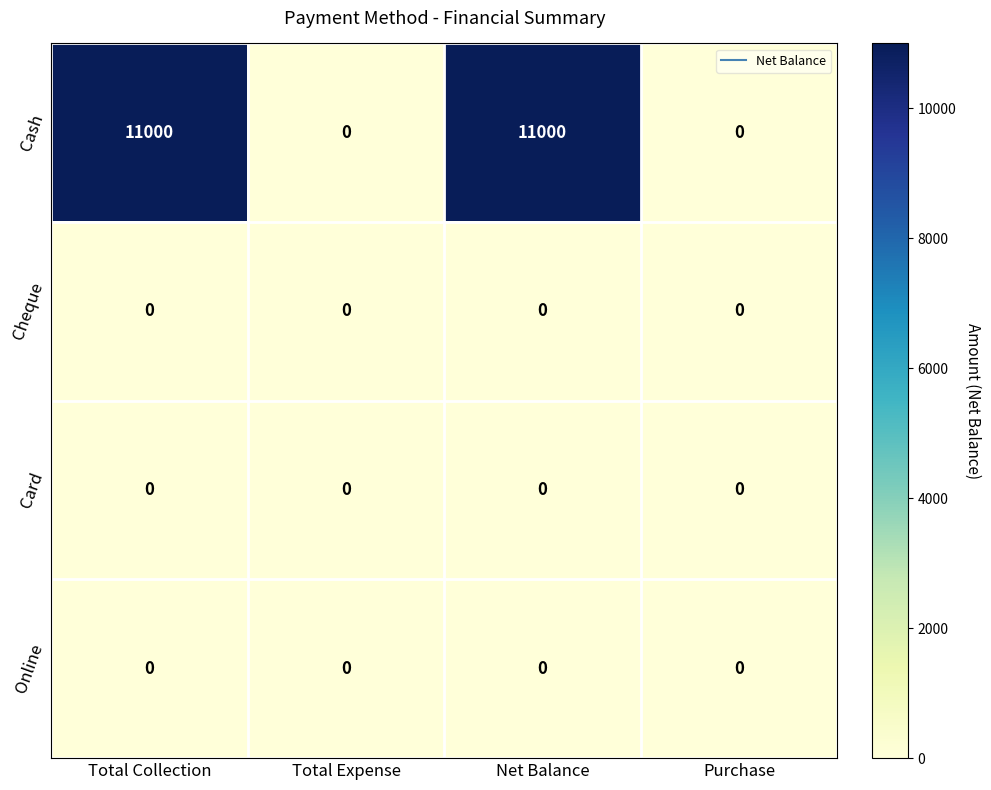

Reading left to right, what are all the values shown in this chart?

Cash: Total Collection=11000	Total Expense=0	Net Balance=11000	Purchase=0
Cheque: Total Collection=0	Total Expense=0	Net Balance=0	Purchase=0
Card: Total Collection=0	Total Expense=0	Net Balance=0	Purchase=0
Online: Total Collection=0	Total Expense=0	Net Balance=0	Purchase=0